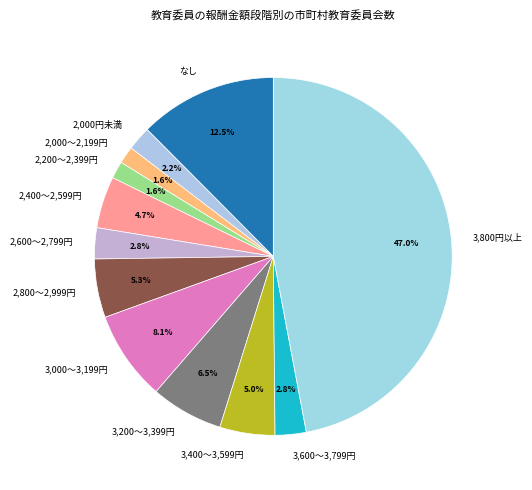

Which slice is the largest?

3,800円以上